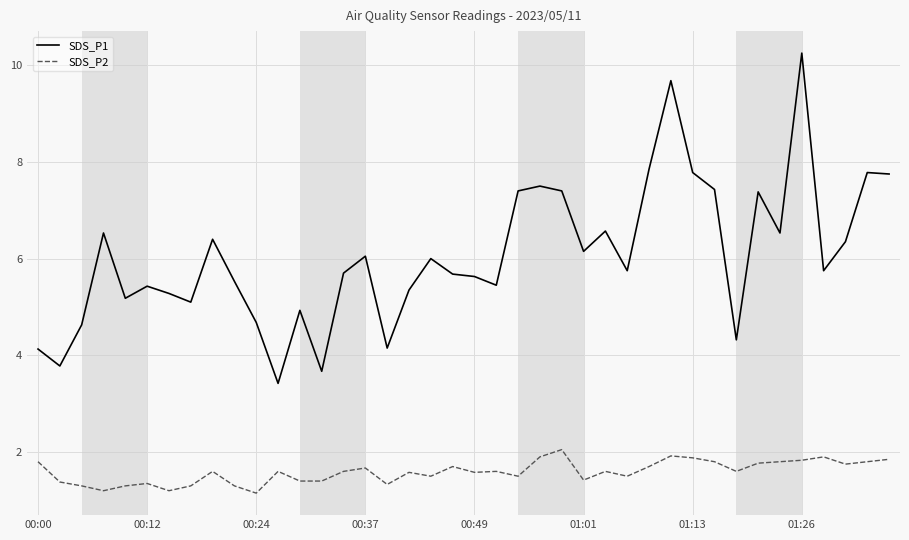

List the series in order of their overall mean, highest first.

SDS_P1, SDS_P2